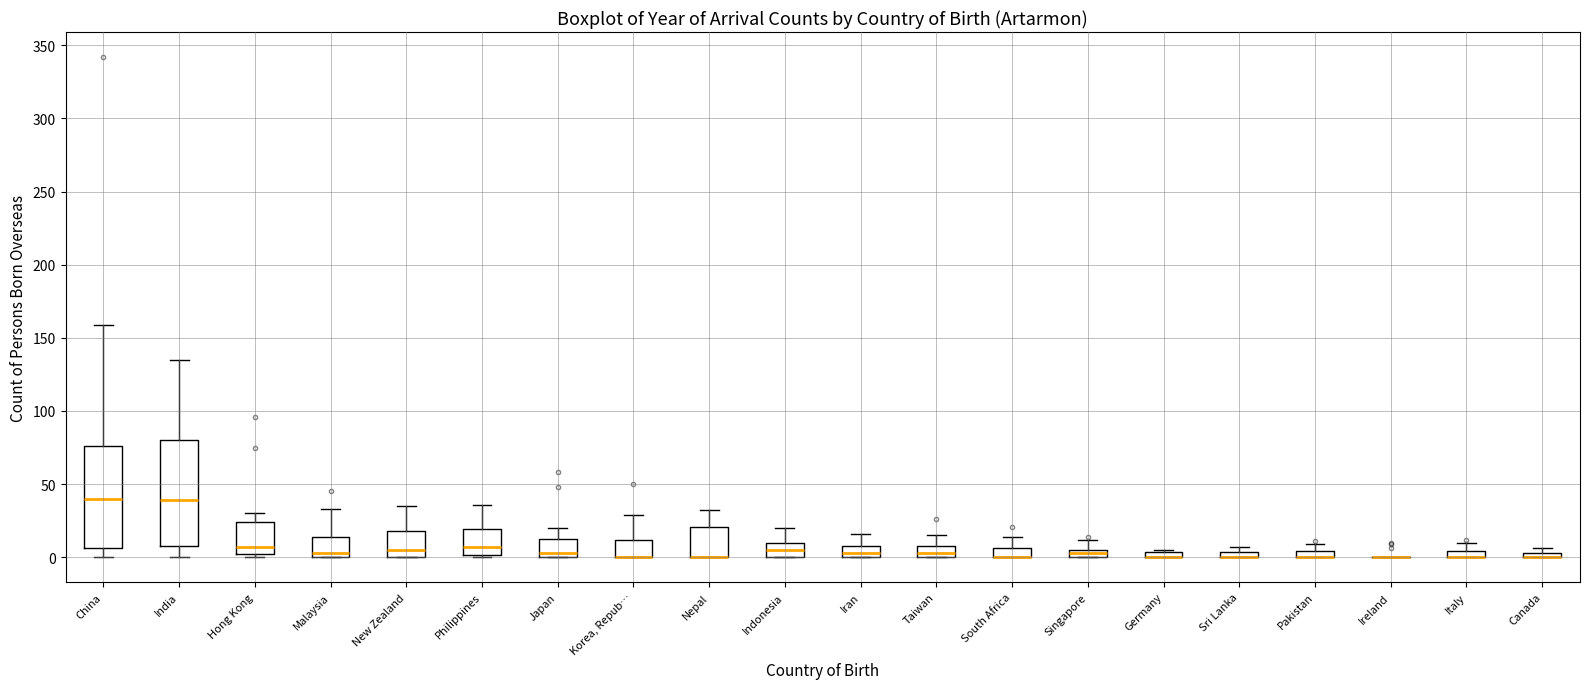

Where does the median line of the box for Philippines sit on the y-axis? The values are not printed on the chart, so give them approximately, as read against the axis.

5